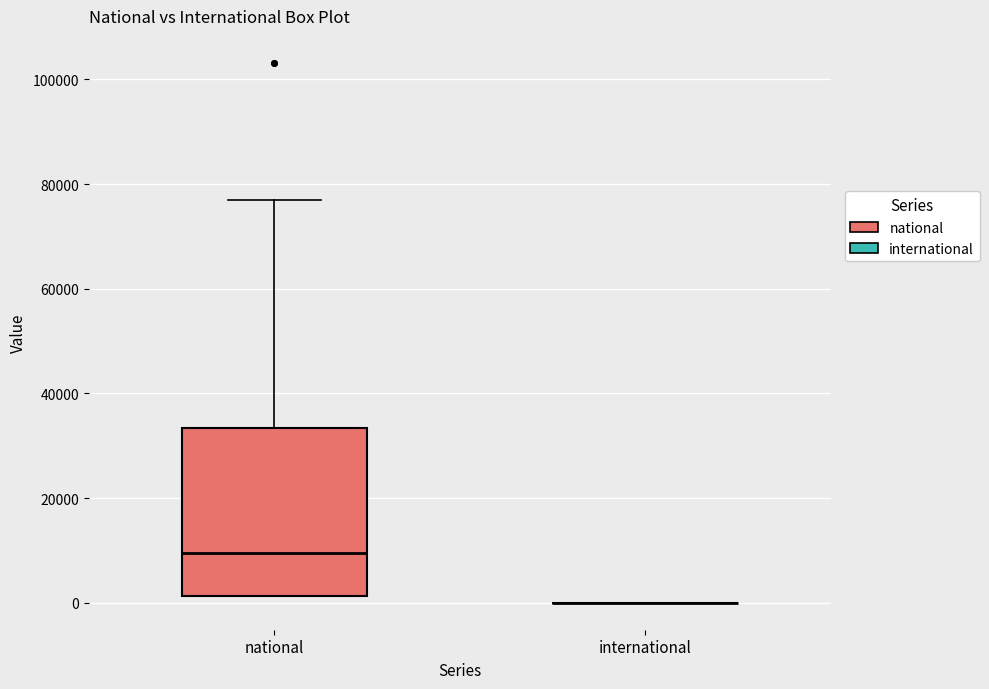

Where is the upper edge of the box for national on the y-axis? The values are not printed on the chart, so give them approximately, as read against the axis.

34000